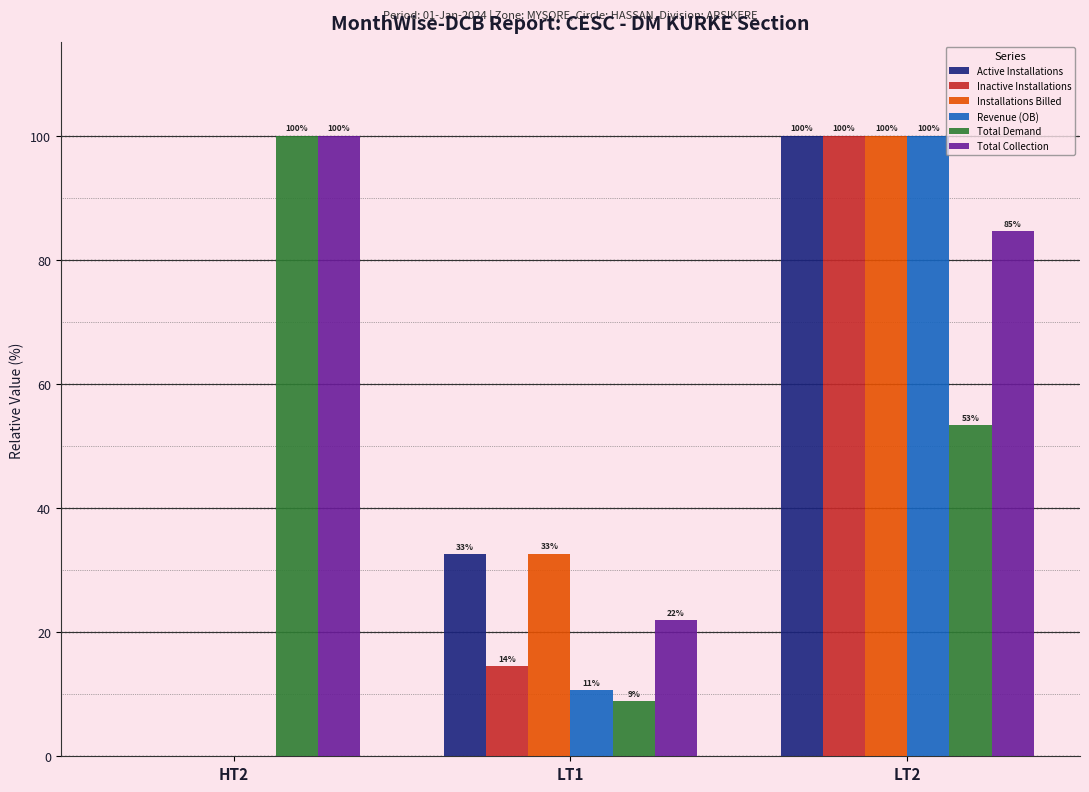

What is the average value of the Revenue (OB) series?

36.9